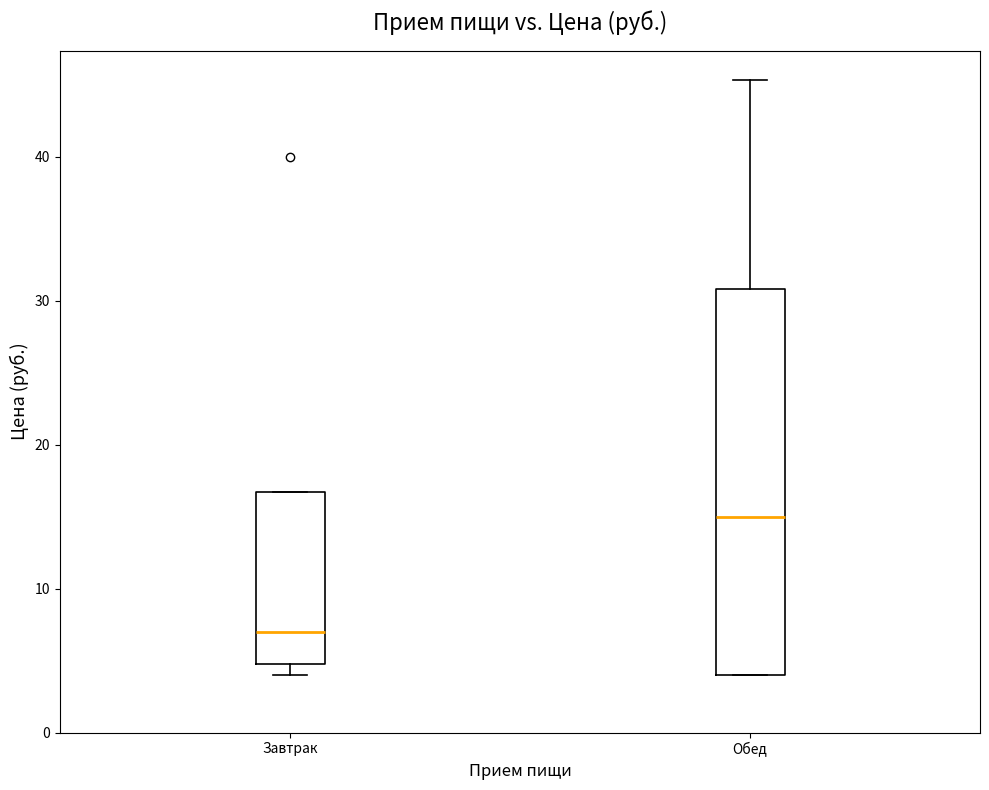

Where is the lower edge of the box for Обед on the y-axis? The values are not printed on the chart, so give them approximately, as read against the axis.

4